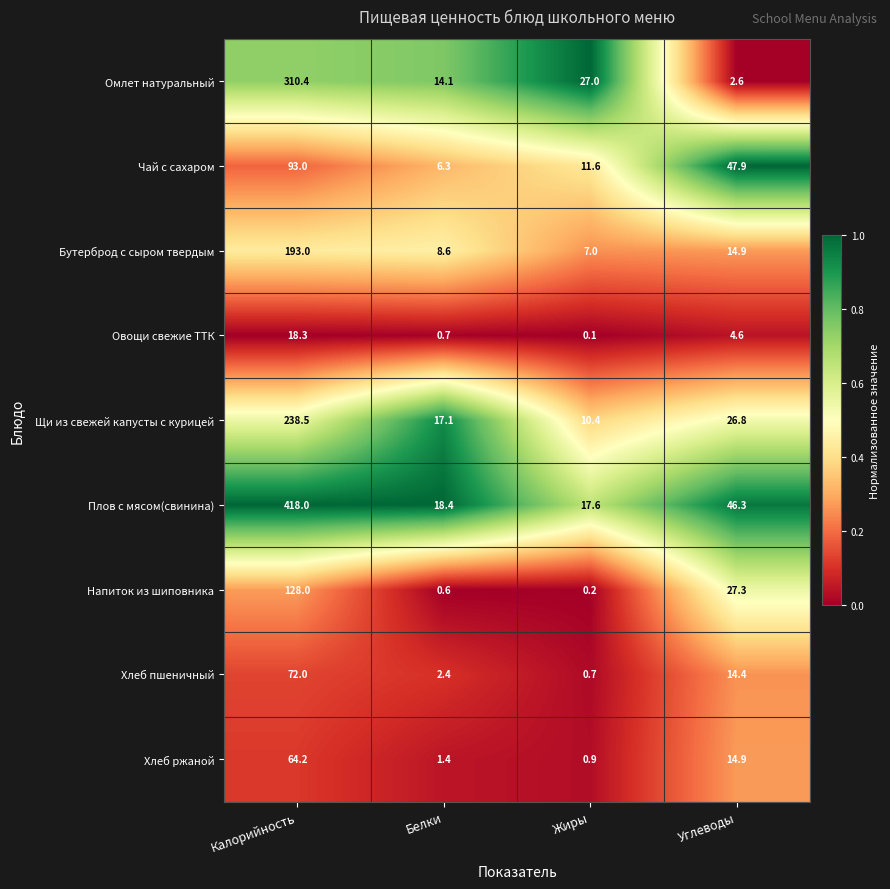

Is the value of Овощи свежие ТТК at Жиры greater than the value of Плов с мясом(свинина) at Углеводы?

No